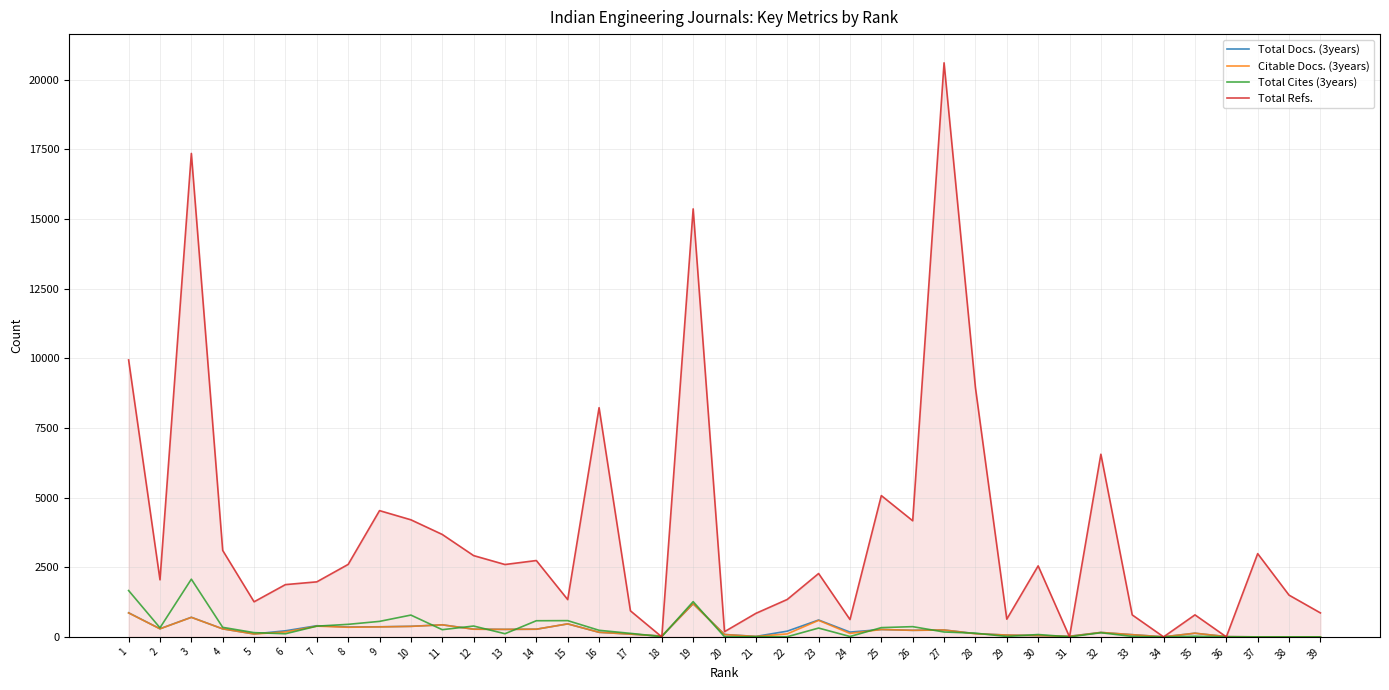

Which series changed the most between 8 and 36?

Total Refs.